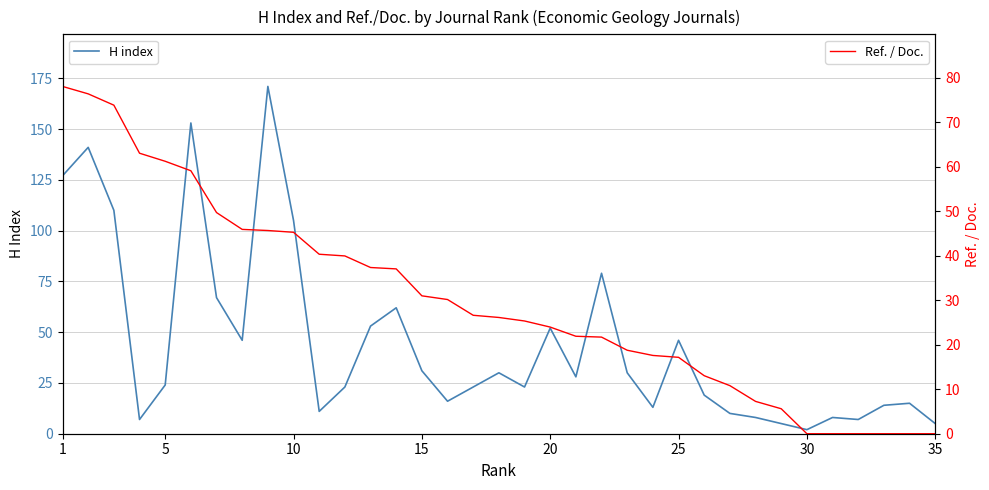

True or false: H index and Ref. / Doc. cross at least once.

True